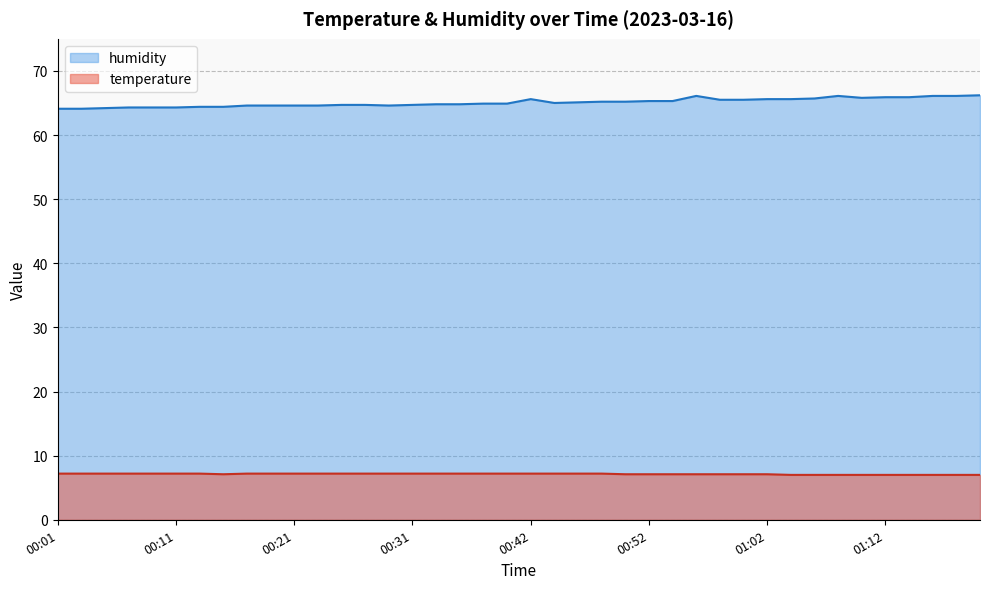

Reading left to right, transcribe all the data shown in this chart.

temperature: 7.2	7.2	7.2	7.2	7.2	7.2	7.2	7.1	7.2	7.2	7.2	7.2	7.2	7.2	7.2	7.2	7.2	7.2	7.2	7.2	7.2	7.2	7.2	7.2	7.1	7.1	7.1	7.1	7.1	7.1	7.1	7.0	7.0	7.0	7.0	7.0	7.0	7.0	7.0	7.0
humidity: 64.1	64.1	64.2	64.3	64.3	64.3	64.4	64.4	64.6	64.6	64.6	64.6	64.7	64.7	64.6	64.7	64.8	64.8	64.9	64.9	65.6	65.0	65.1	65.2	65.2	65.3	65.3	66.1	65.5	65.5	65.6	65.6	65.7	66.1	65.8	65.9	65.9	66.1	66.1	66.2